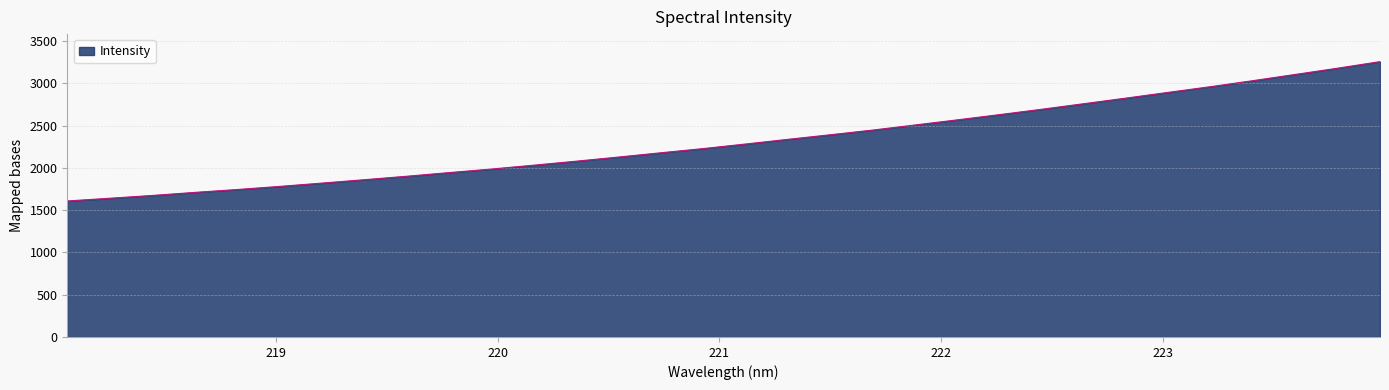

What is the difference between the maximum and minimum values?

1648.5